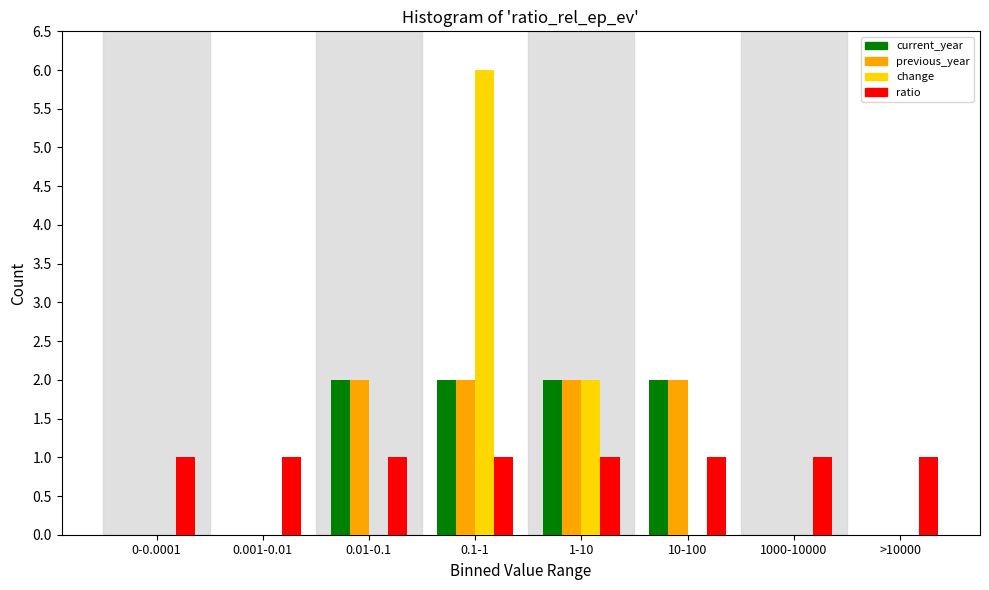

Which series changed the most between 0.01-0.1 and 0.1-1?

change